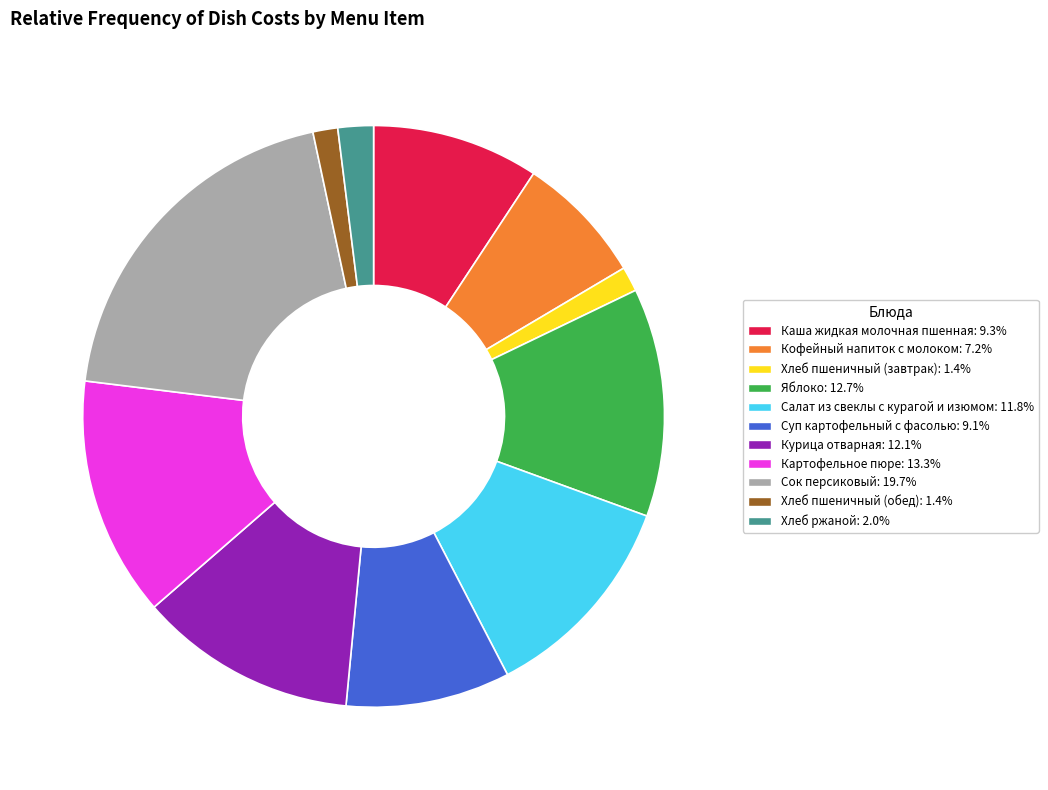

Do Хлеб ржаной and Хлеб пшеничный (завтрак) together represent more than half of the pie?

No